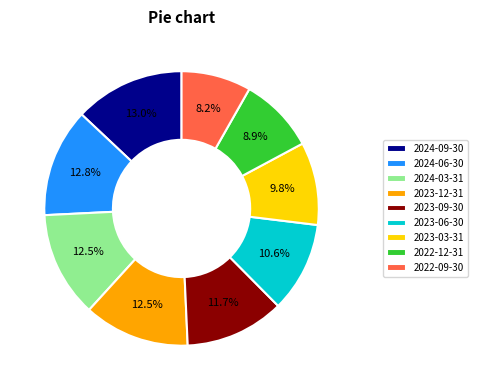

What percentage is the 2022-09-30 slice, to the nearest percent?

8%